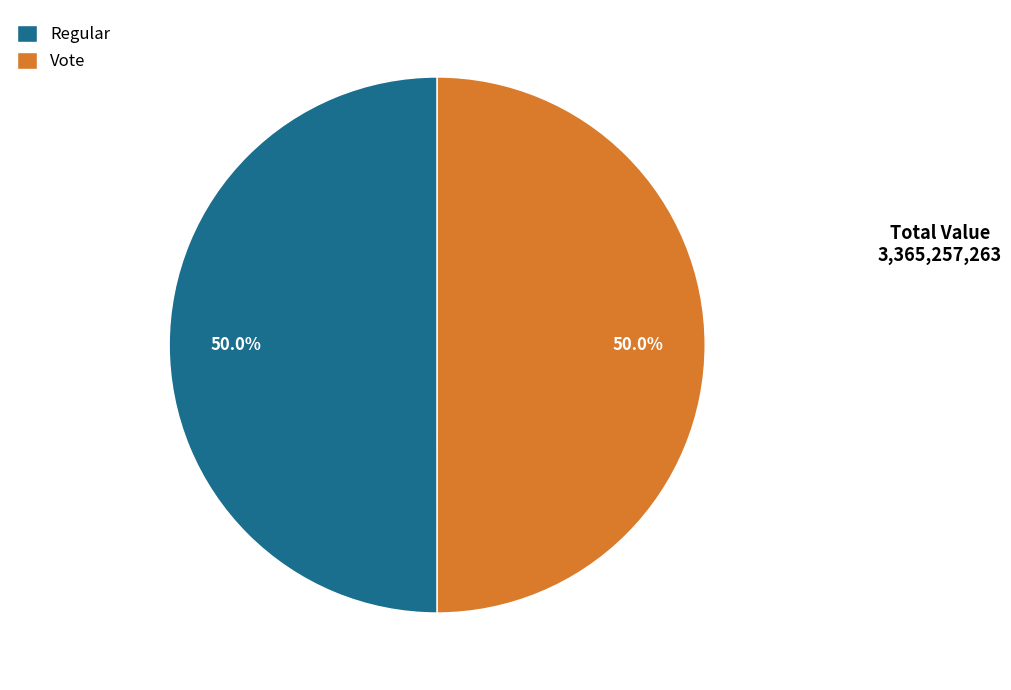

What is the total percentage of Regular and Vote?

100.0%